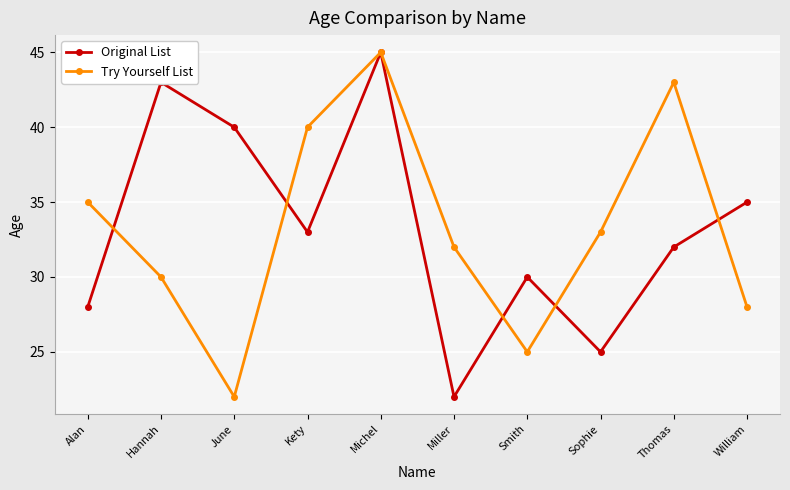

After their last crossing, which series has the higher values: Original List or Try Yourself List?

Original List